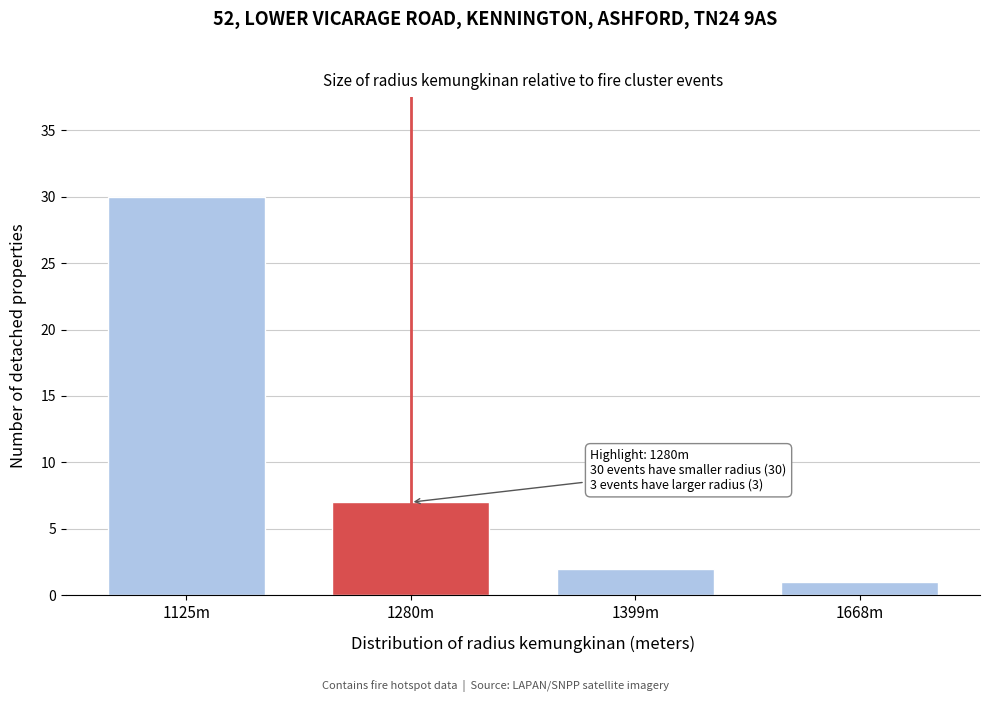

Reading left to right, extract all data points from this chart.

30	7	2	1